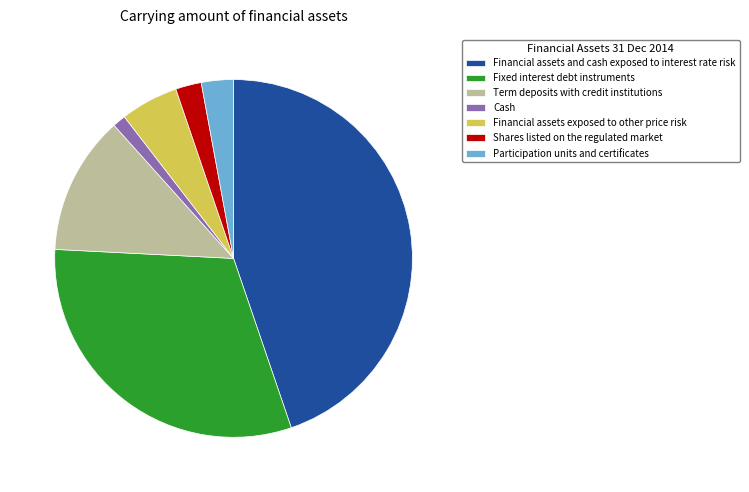

Is the sum of Fixed interest debt instruments and Term deposits with credit institutions greater than half?

No